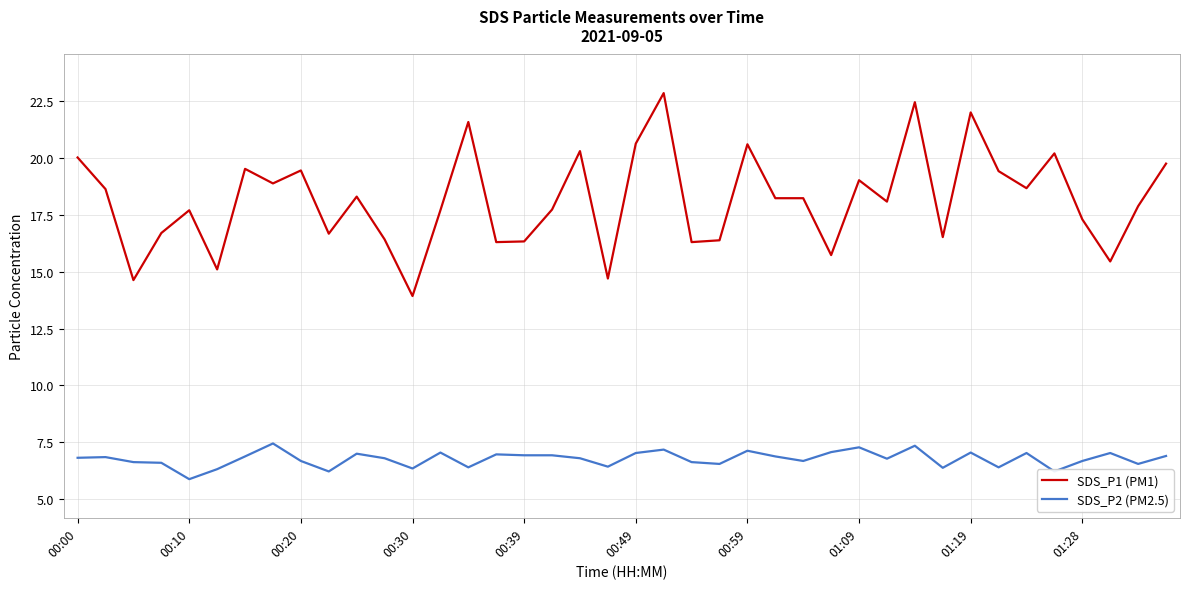

True or false: SDS_P2 (PM2.5) and SDS_P1 (PM1) cross at least once.

False